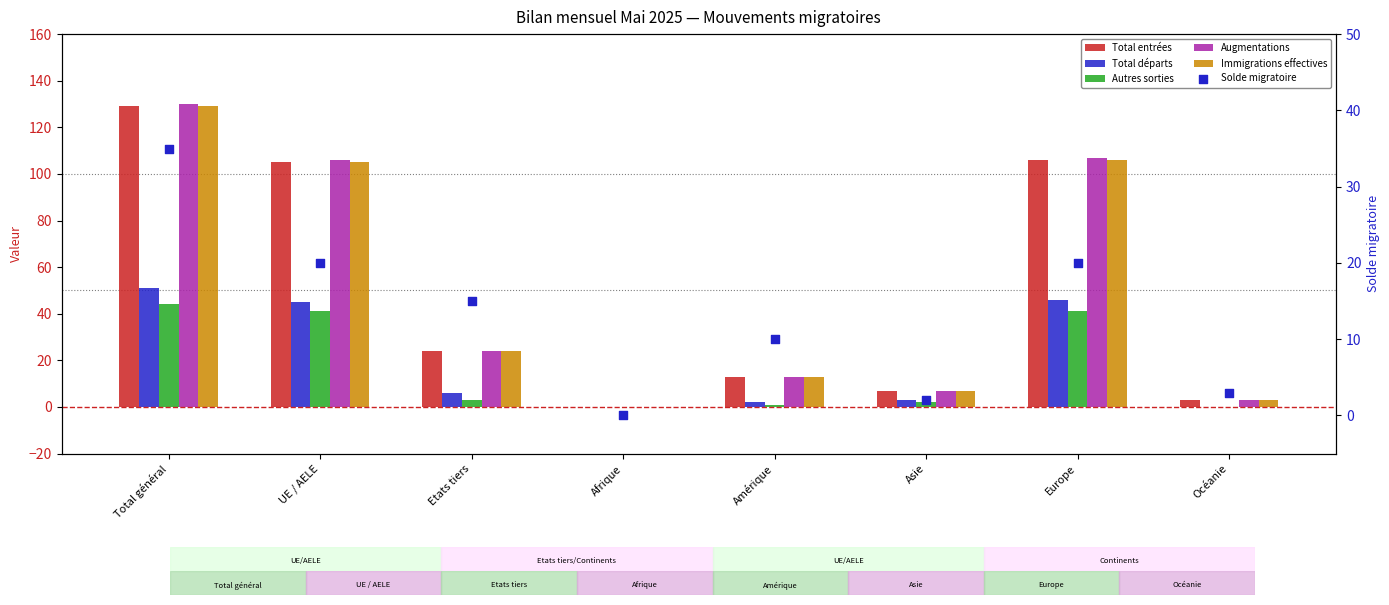

Is the value of Autres sorties at Océanie greater than the value of Total entrées at Total général?

No